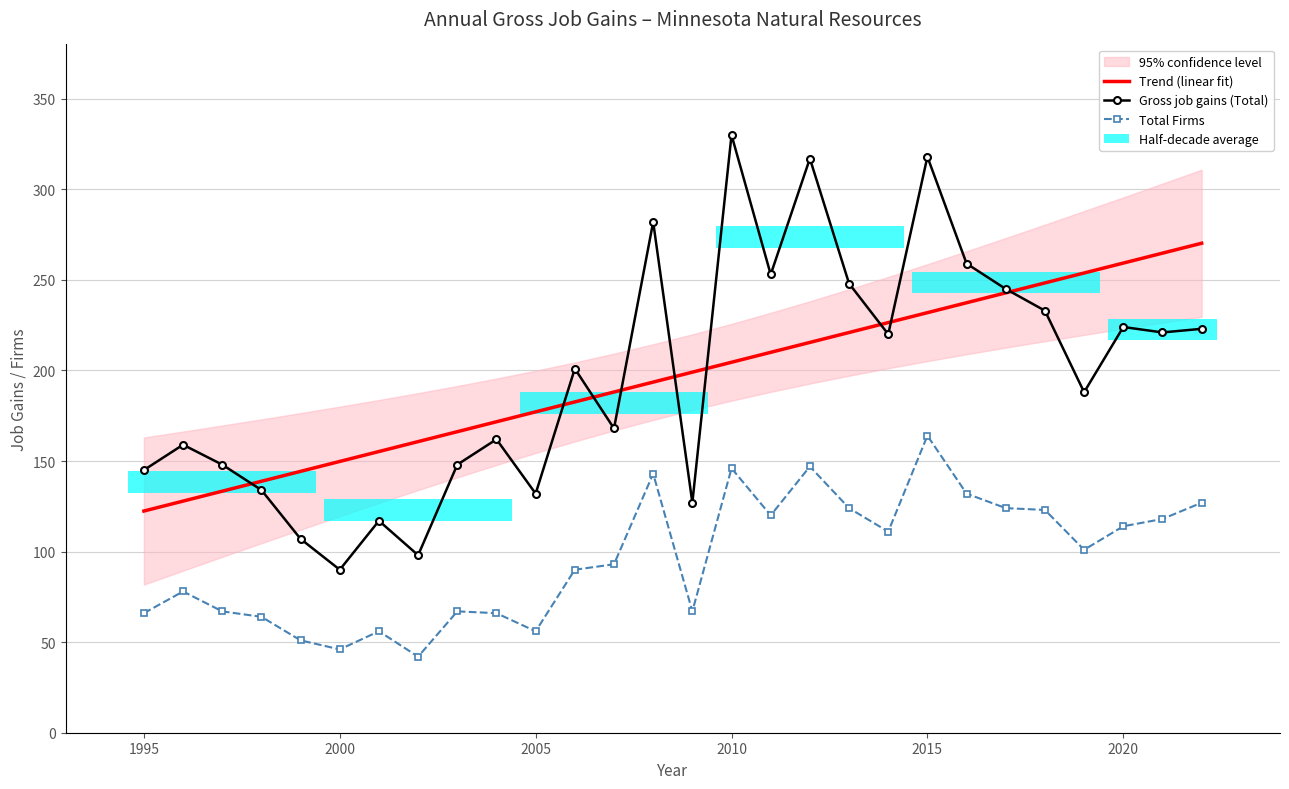

Reading right to left, list all the values displayed in this chart.

Trend (linear fit): 270.2	264.8	259.3	253.8	248.3	242.9	237.4	231.9	226.4	221.0	215.5	210.0	204.5	199.1	193.6	188.1	182.6	177.2	171.7	166.2	160.7	155.3	149.8	144.3	138.8	133.3	127.9	122.4
Gross job gains (Total): 223.0	221.0	224.0	188.0	233.0	245.0	259.0	318.0	220.0	248.0	317.0	253.0	330.0	127.0	282.0	168.0	201.0	132.0	162.0	148.0	98.0	117.0	90.0	107.0	134.0	148.0	159.0	145.0
Total Firms: 127.0	118.0	114.0	101.0	123.0	124.0	132.0	164.0	111.0	124.0	147.0	120.0	146.0	67.0	143.0	93.0	90.0	56.0	66.0	67.0	42.0	56.0	46.0	51.0	64.0	67.0	78.0	66.0